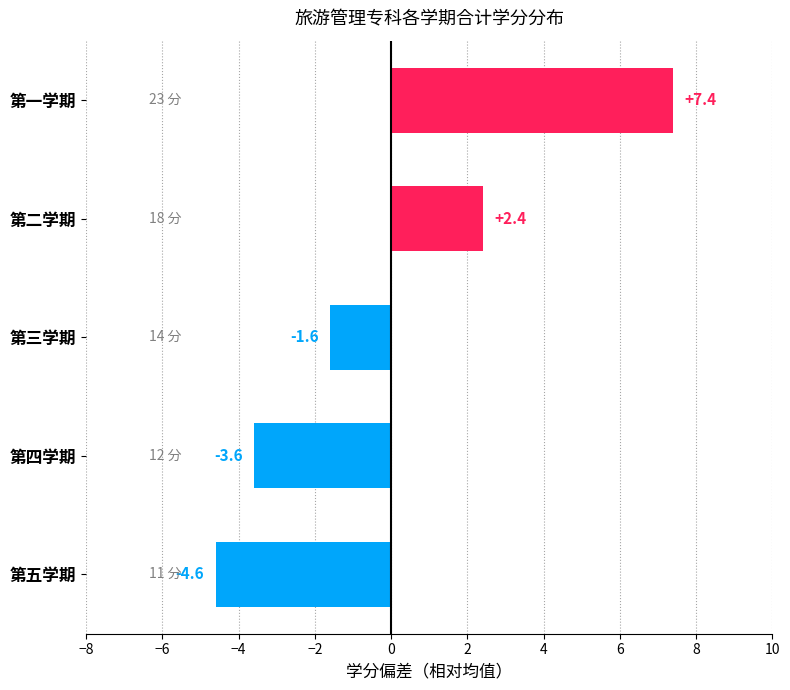

What position from the bottom is 第四学期?

2